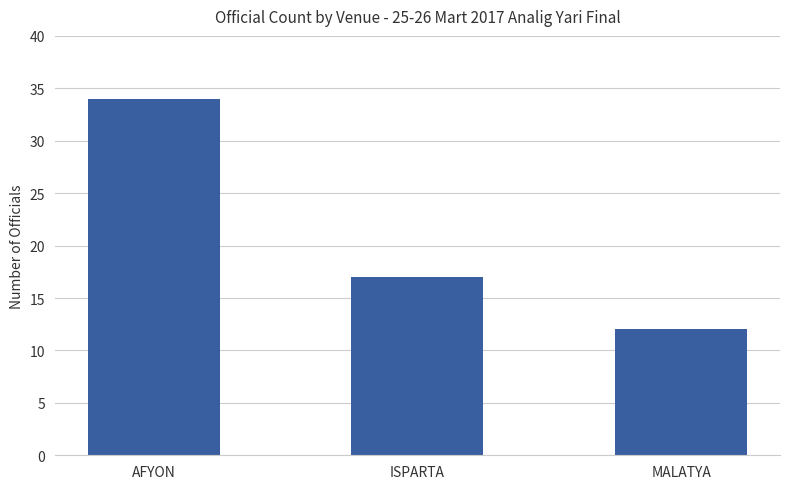

Reading left to right, extract all data points from this chart.

34	17	12